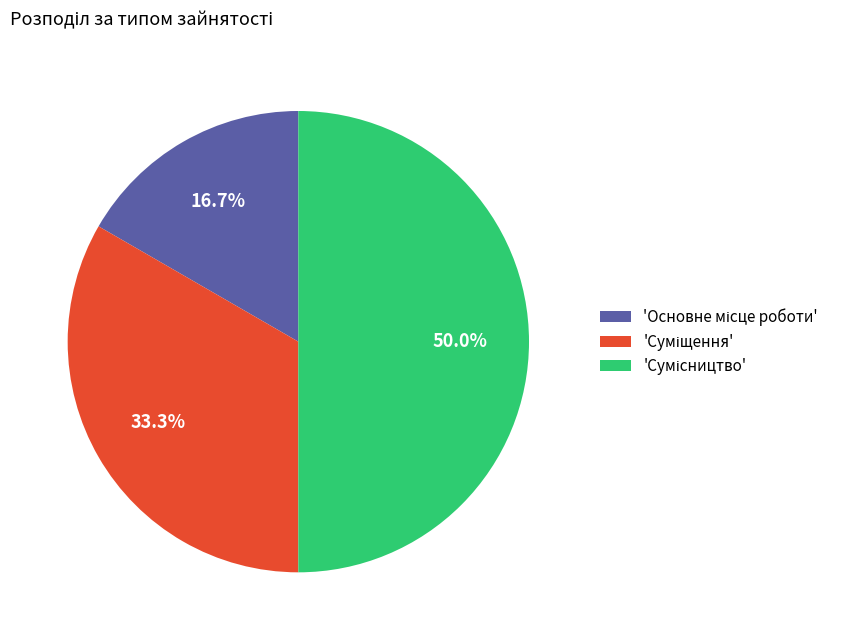

How many slices are in this pie chart?

3